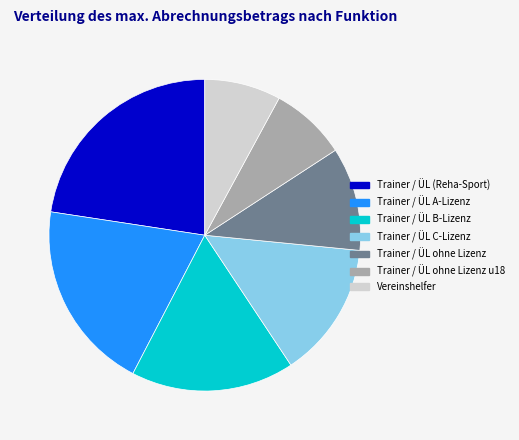

Combined, do Trainer / ÜL A-Lizenz and Trainer / ÜL B-Lizenz account for over 50%?

No